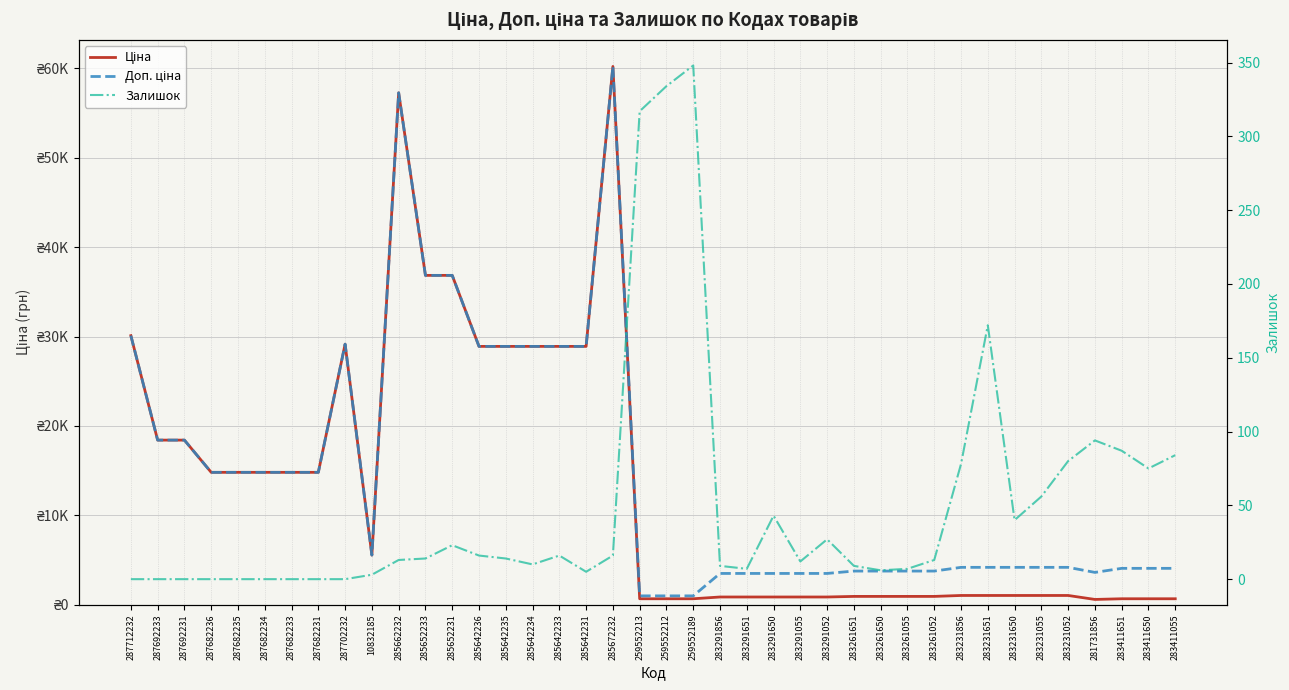

Between 283291055 and 283231052, which series saw the biggest shift?

Доп. ціна